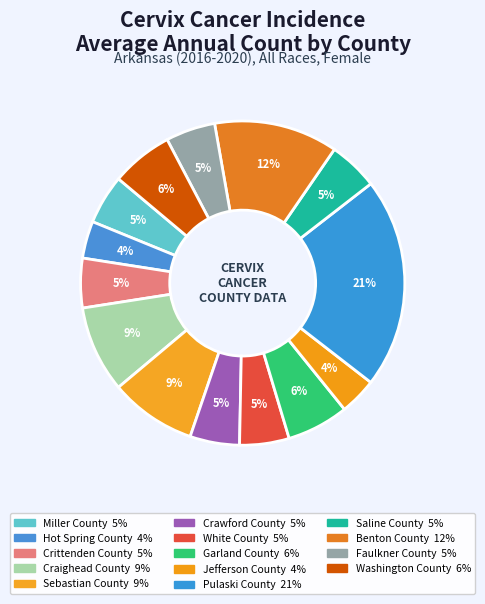

What is the ratio of the value at Miller County to the value at Saline County?

1.0